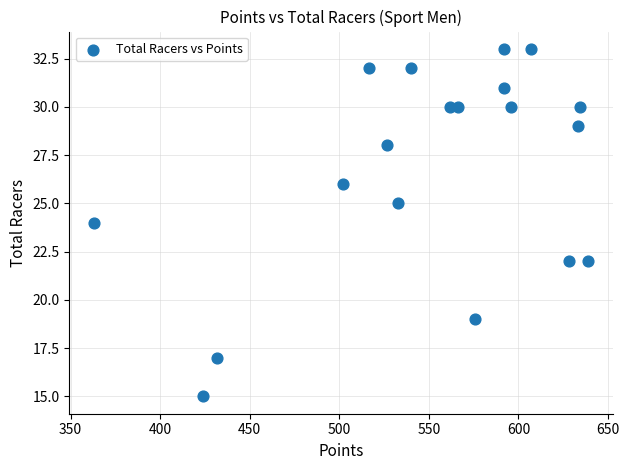

What is the range of Y values (max minus min)?

18